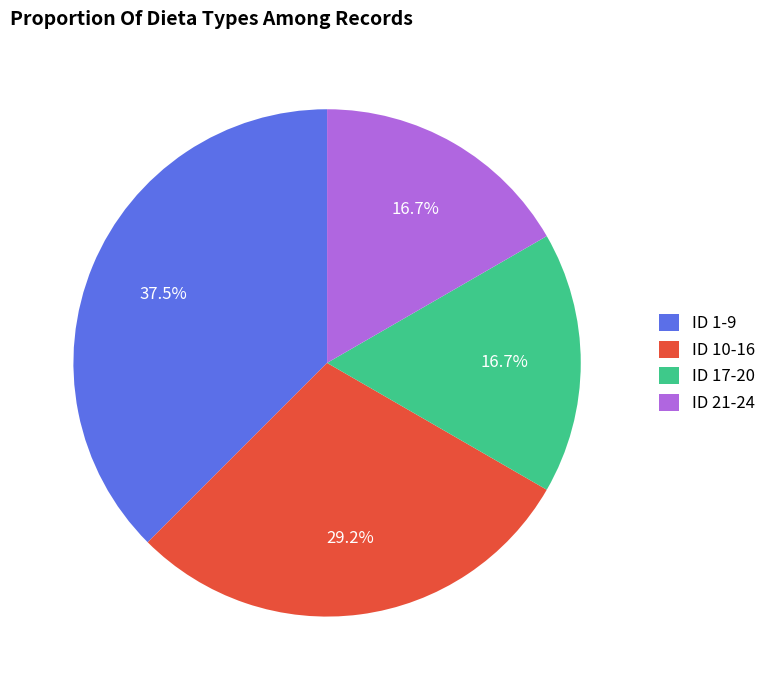

Combined, do ID 1-9 and ID 10-16 account for over 50%?

Yes